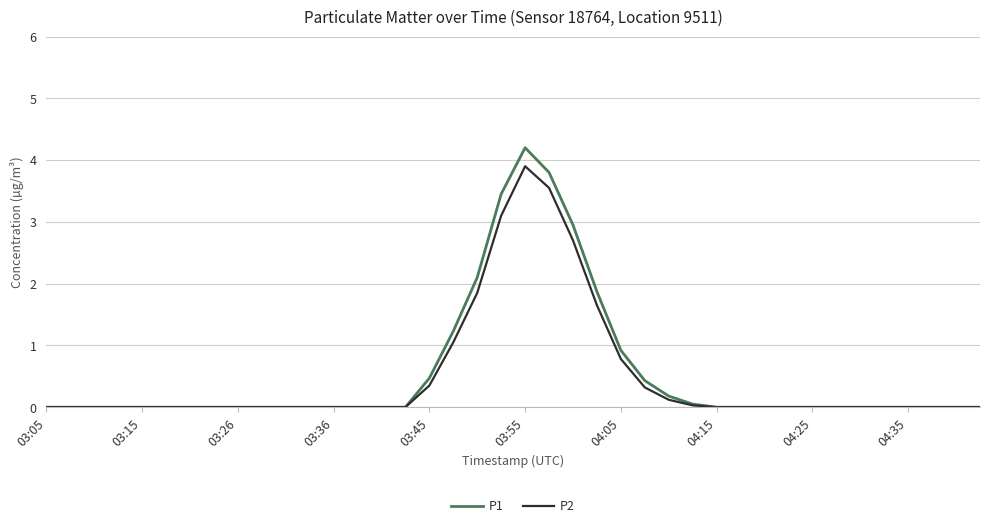

List the series in order of their peak value, highest first.

P1, P2